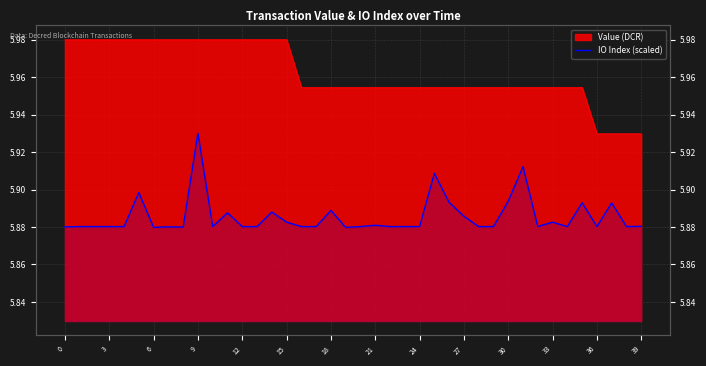

Does the chart have visible grid lines?

Yes